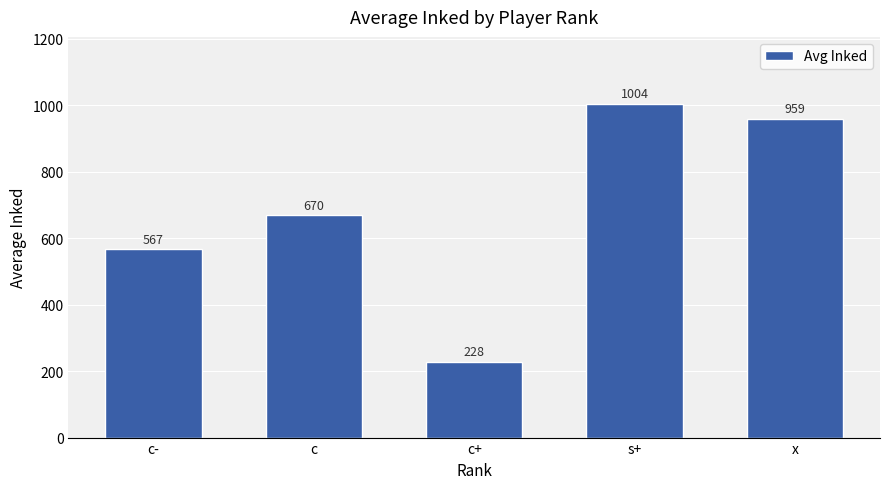

Does the chart contain any negative values?

No